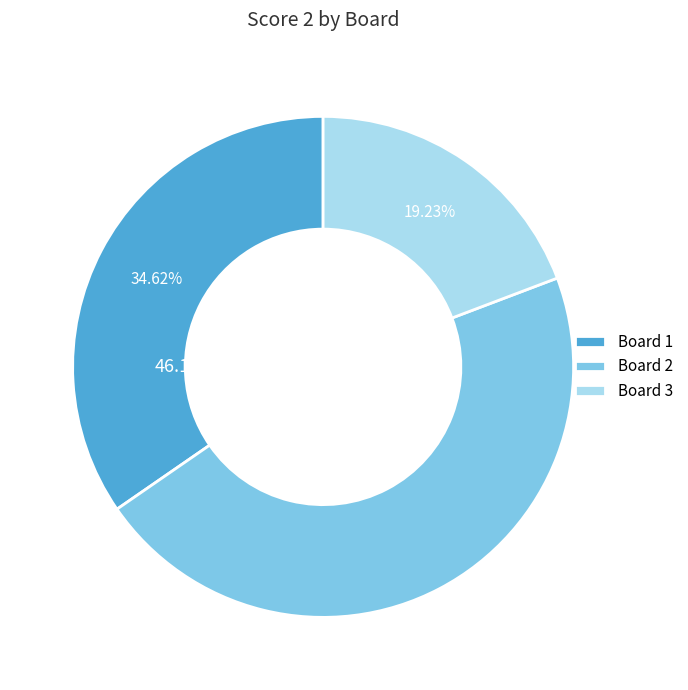

Is Board 1 the majority of the pie?

No